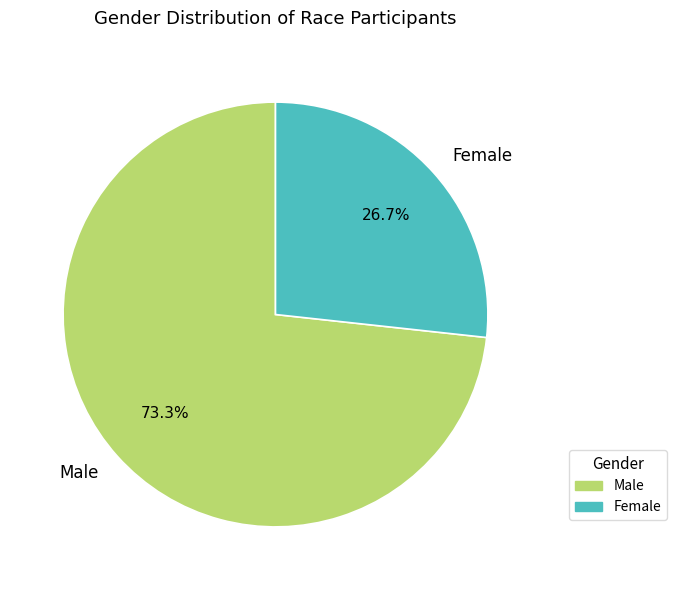

Which category has the smallest portion of the pie?

Female